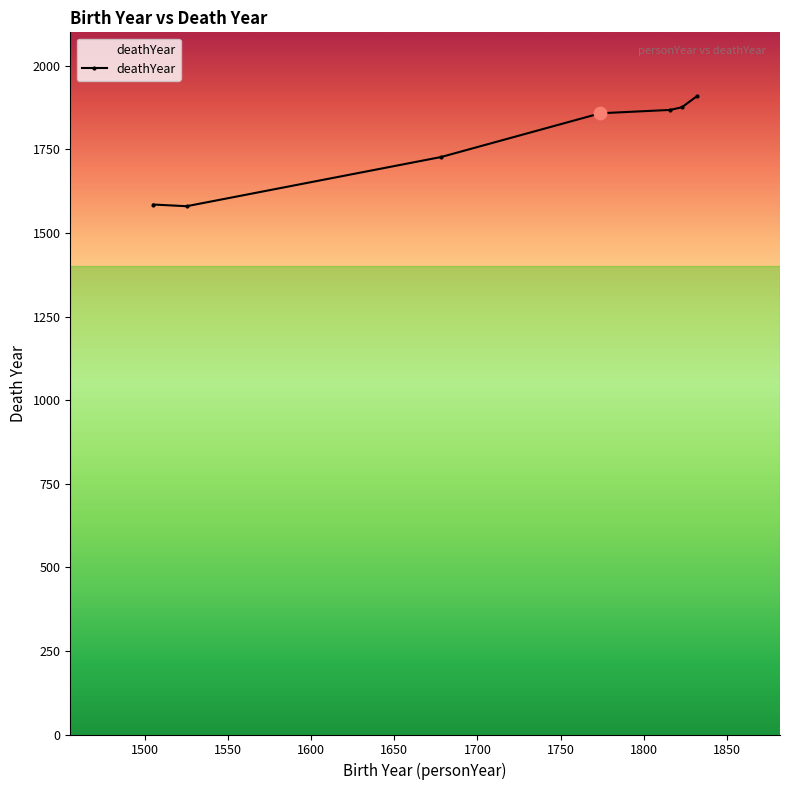

True or false: there are more than 2 points higher than both neighbors.

False